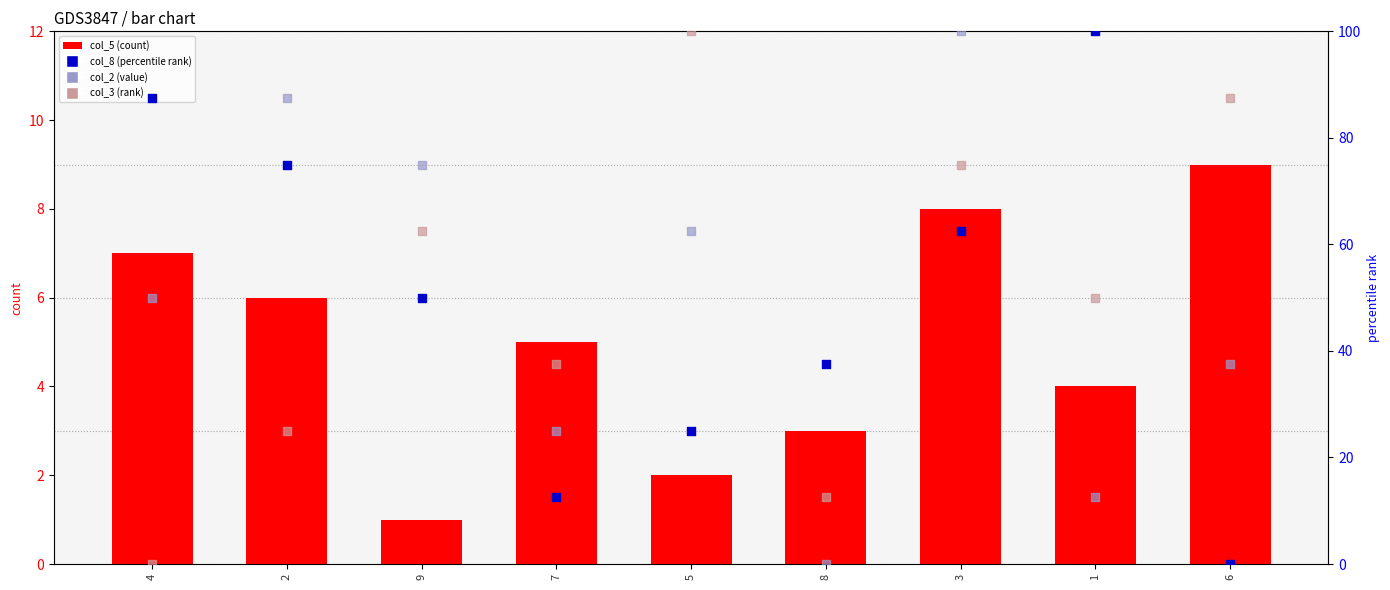

Which series has the largest total across all categories?

col_8